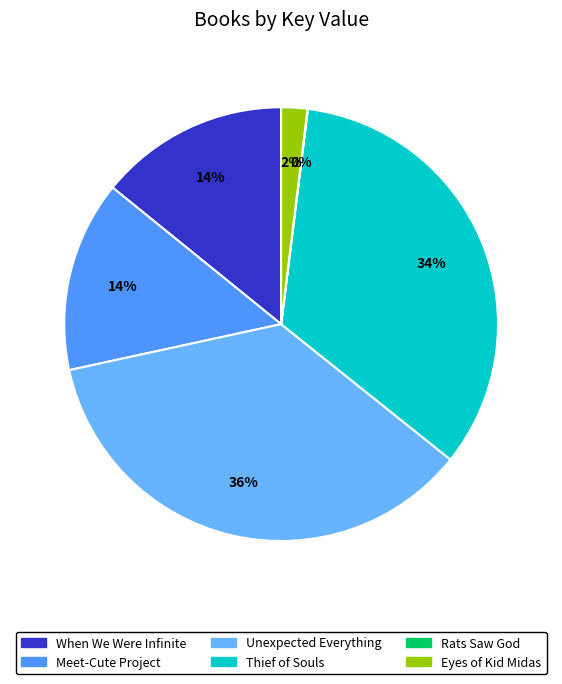

Between Rats Saw God and Eyes of Kid Midas, which is larger?

Eyes of Kid Midas